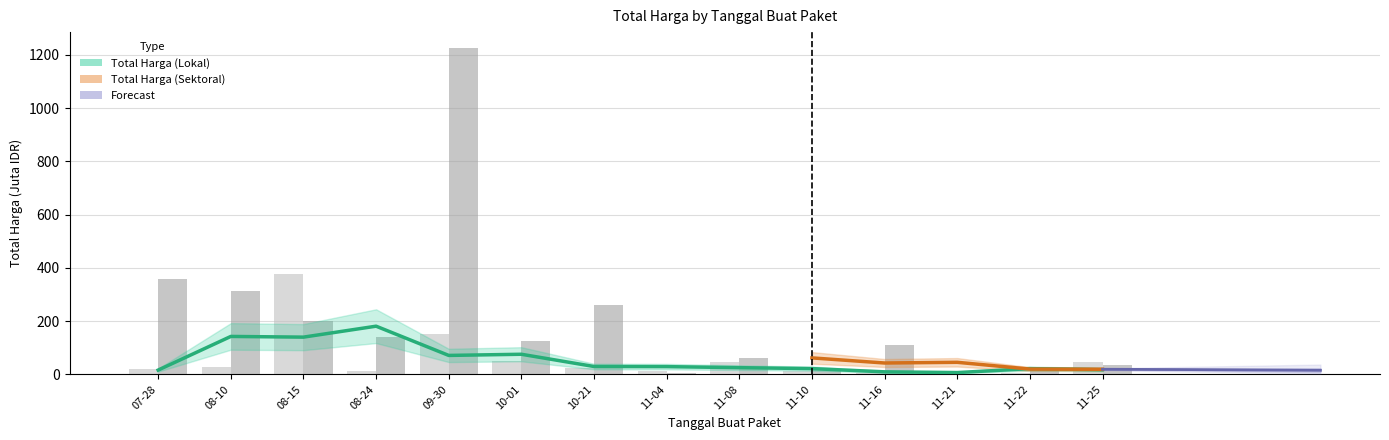

What is the value of the Total Harga (Lokal) bar at the 3rd from the left?

379.1